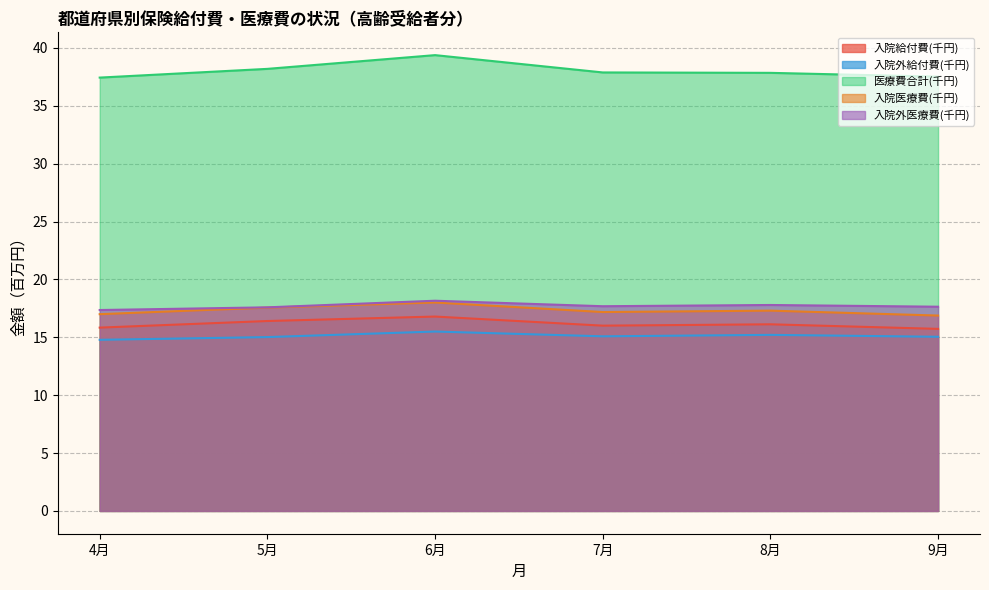

True or false: 医療費合計(千円) and 入院外医療費(千円) cross at least once.

False